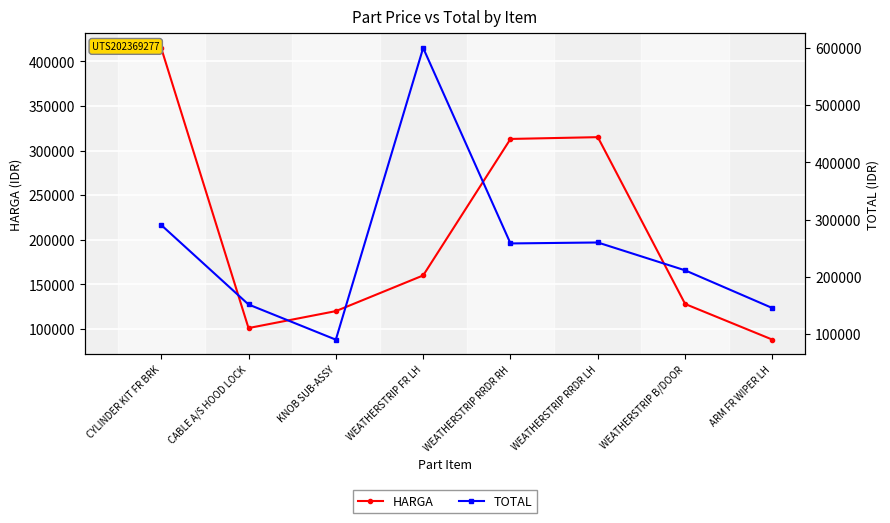

What is the difference between the maximum and minimum values in the TOTAL series?

510000